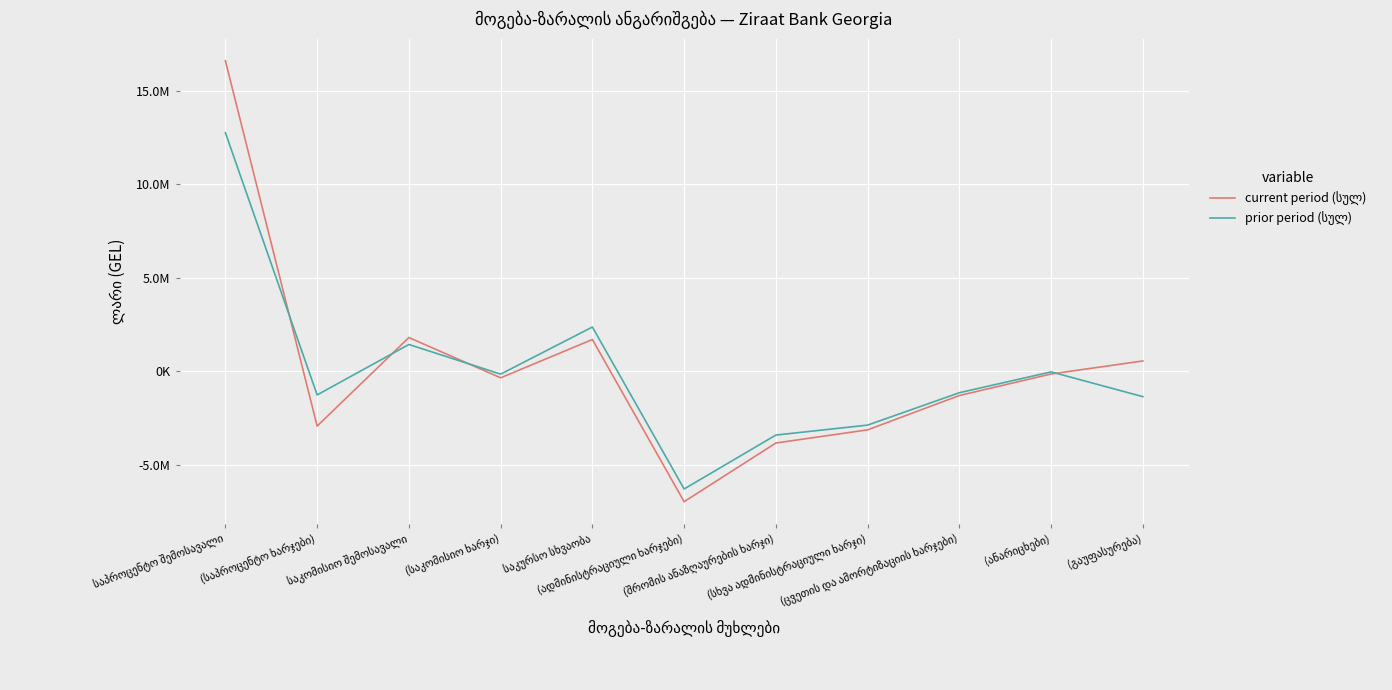

What is the greatest value displayed?

16620692.2